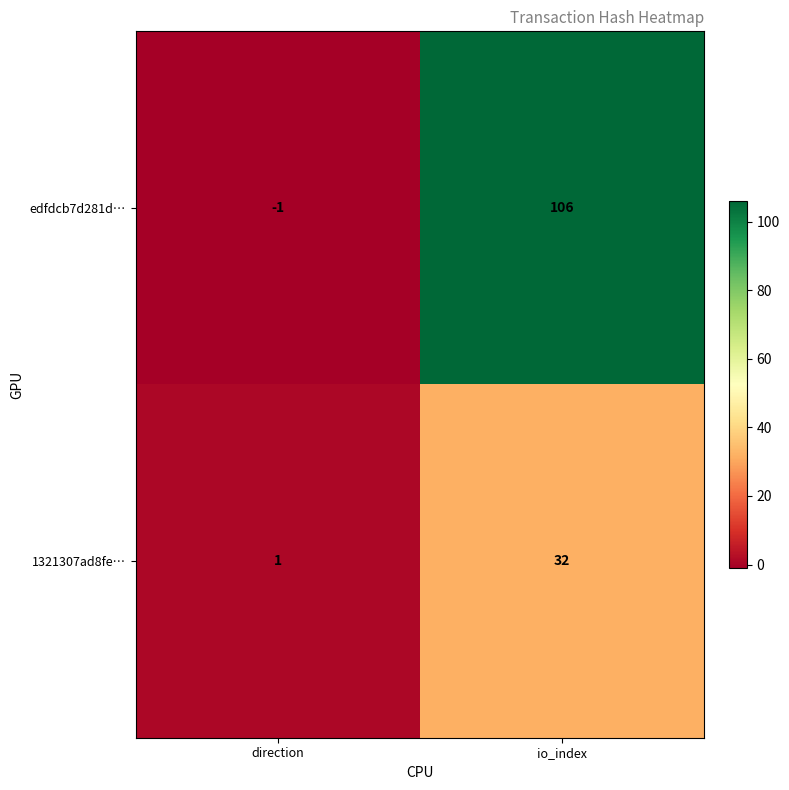

What is the sum of the edfdcb7d281d… values at direction and io_index?

105